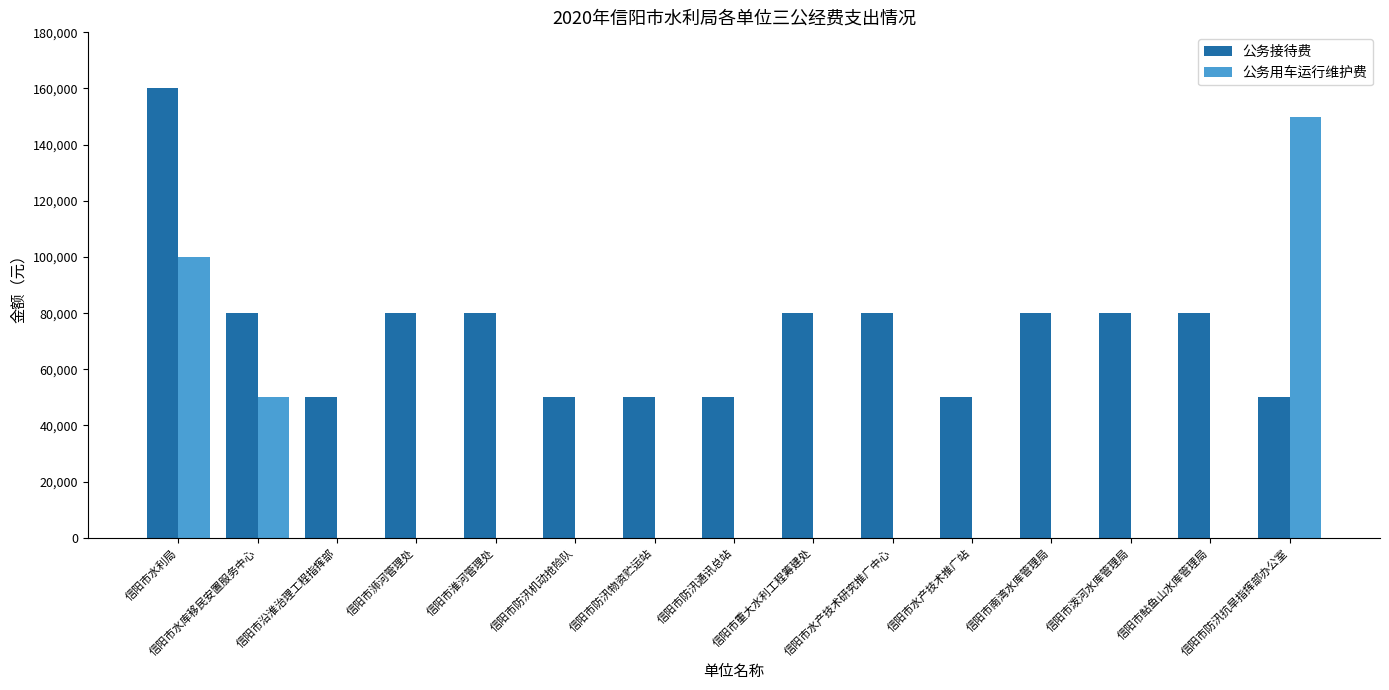

At which category is the sum across all series the highest?

信阳市水利局